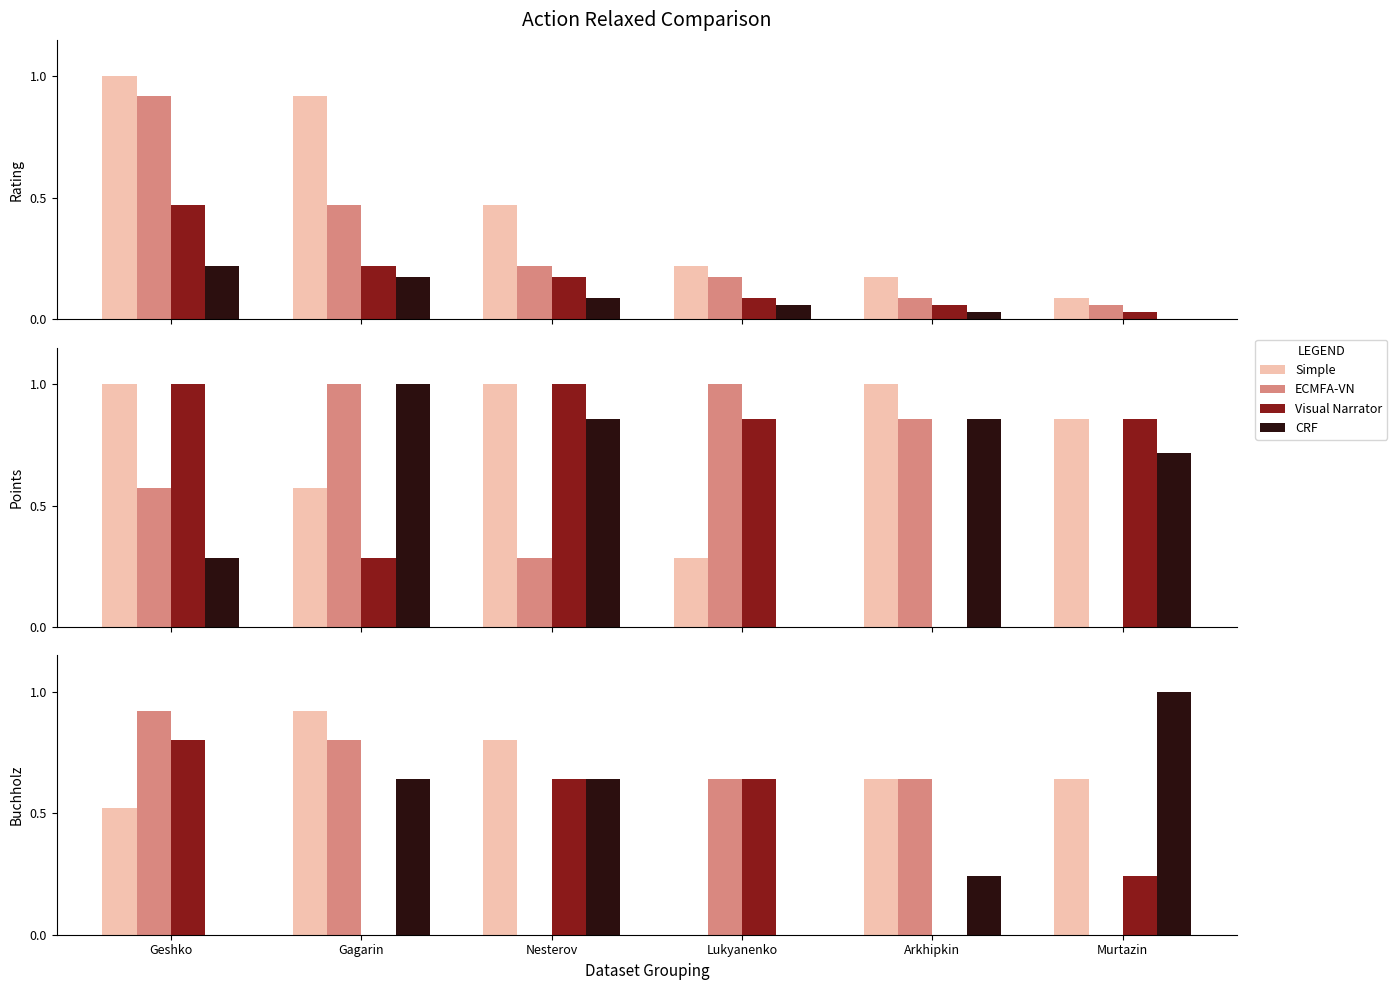

What is the sum of the Visual Narrator values at Murtazin and Arkhipkin?

0.2